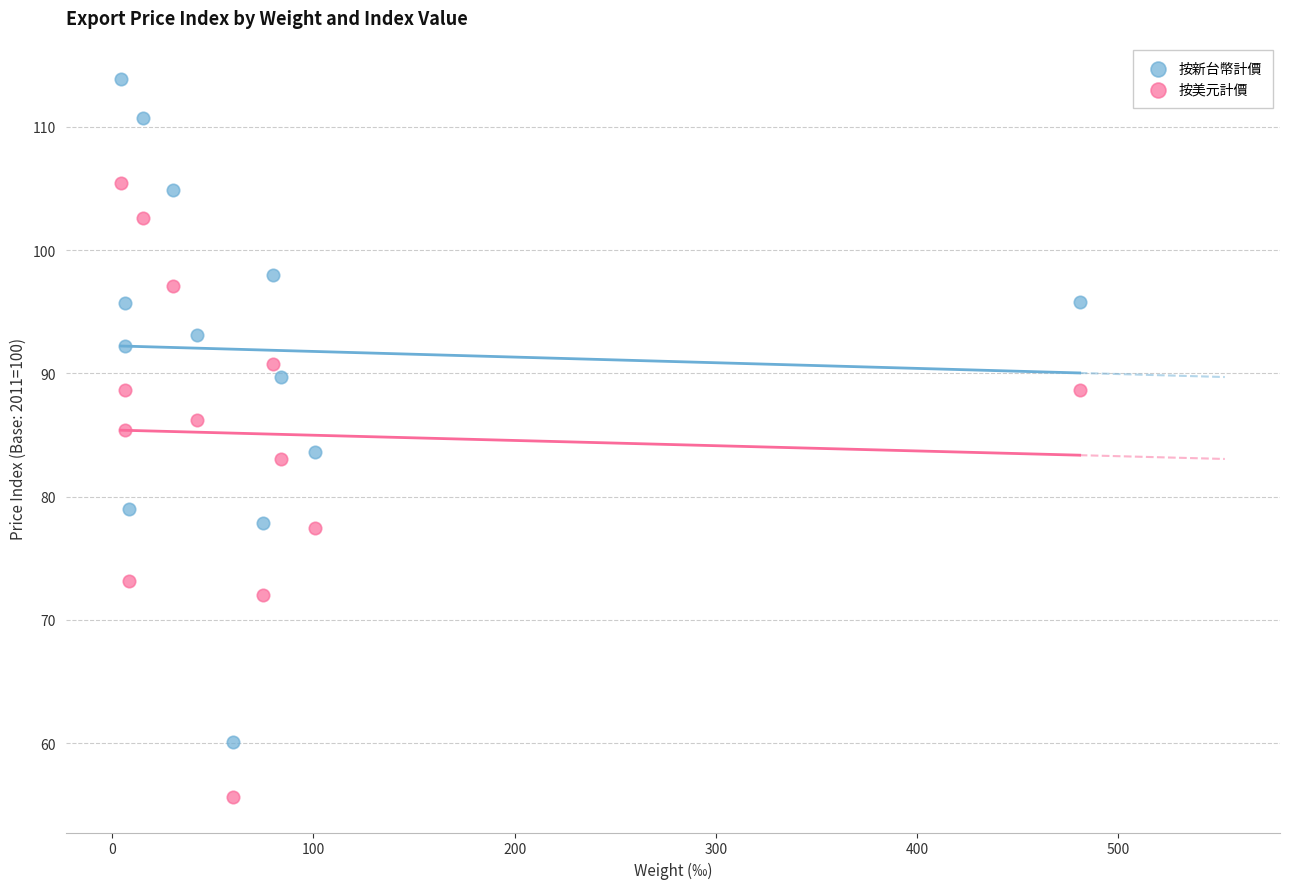

Which series contains the highest Y value?

按新台幣計價